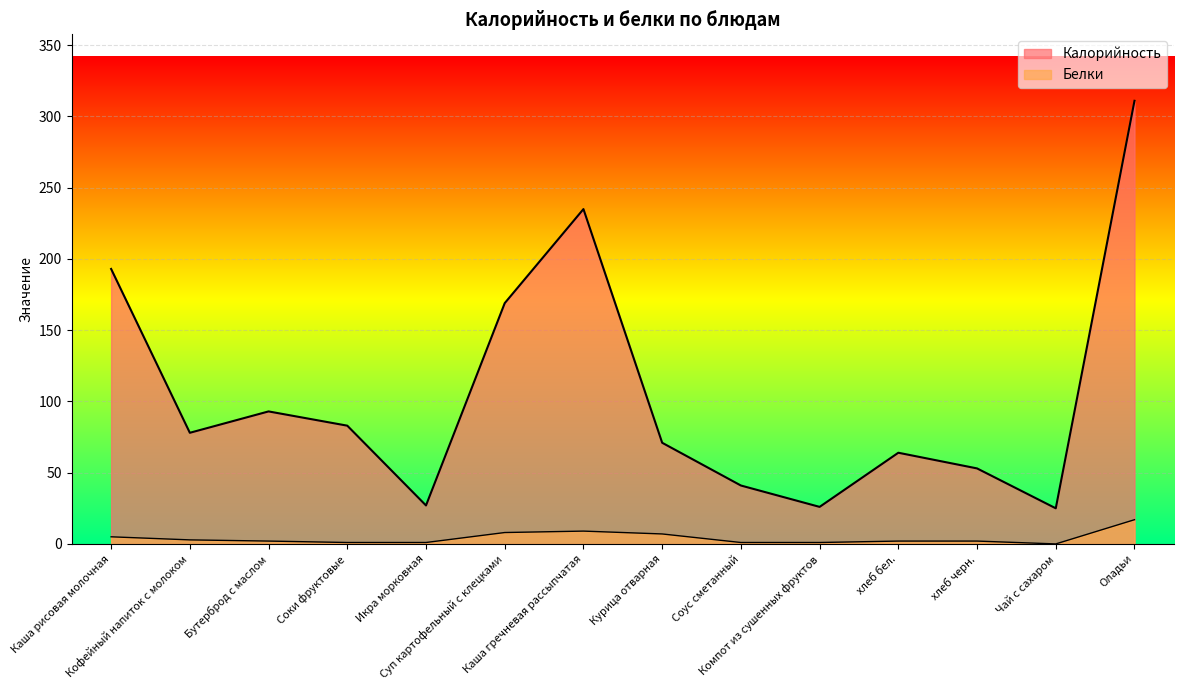

What is the spread (max minus min) of values at Чай с сахаром?

25.0